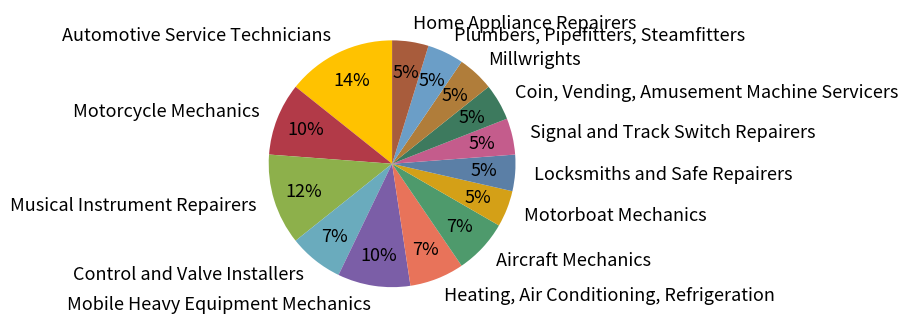

What percentage is the Home Appliance Repairers slice, to the nearest percent?

5%